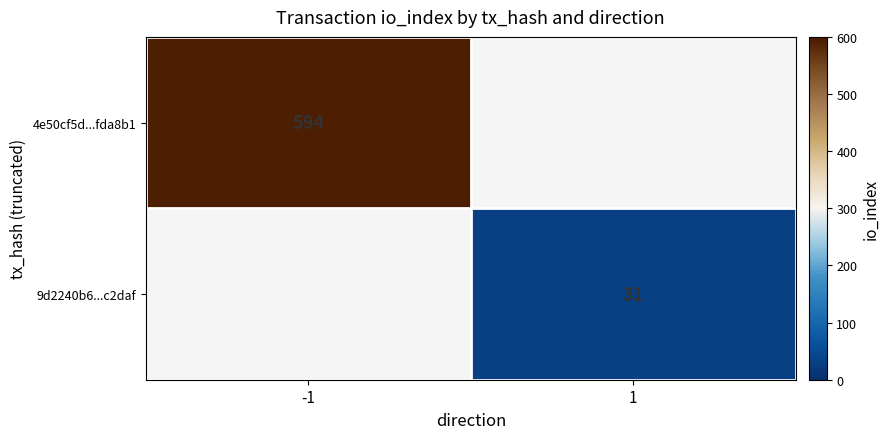

The value of 9d2240b6...c2daf at 1 is 9. True or false?

False